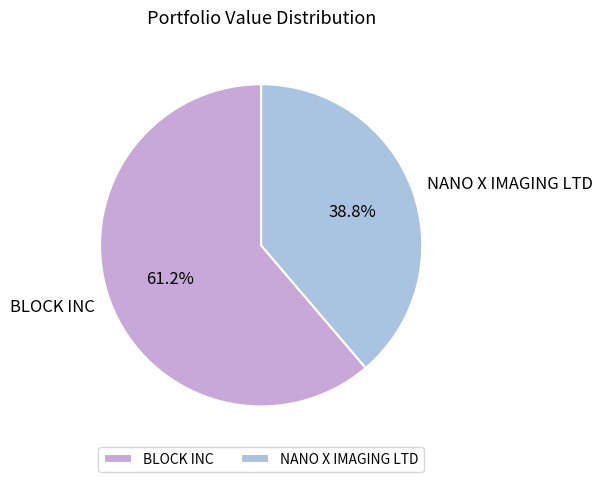

To the nearest percent, what is the difference between the NANO X IMAGING LTD and BLOCK INC slice percentages?

22%